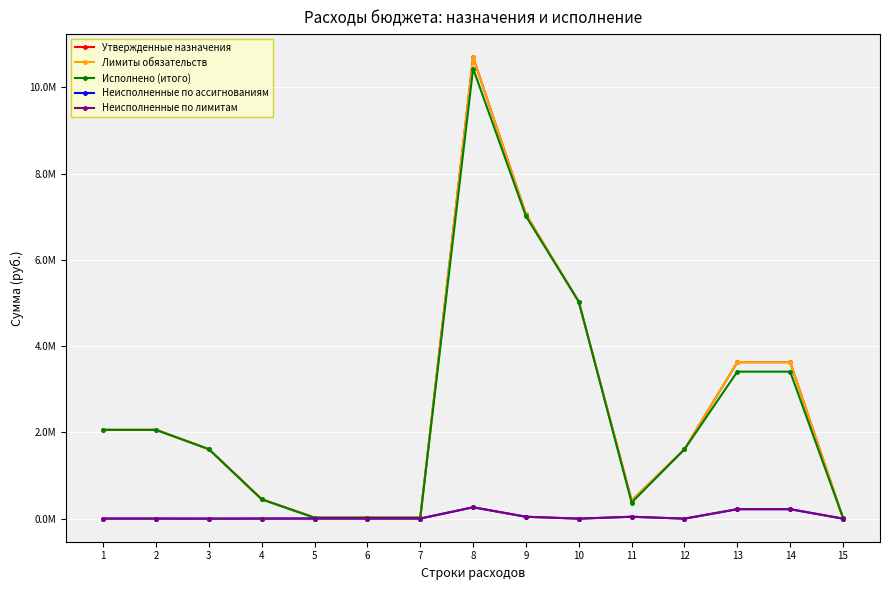

What is the average value of the Исполнено (итого) series?

2501926.2